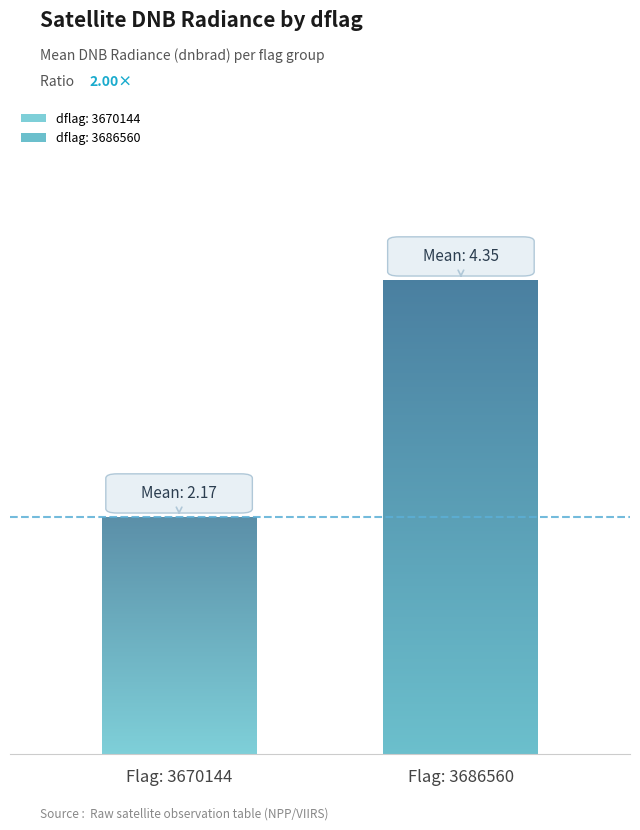

Reading left to right, transcribe all the data shown in this chart.

3670144=2.2	3686560=4.4